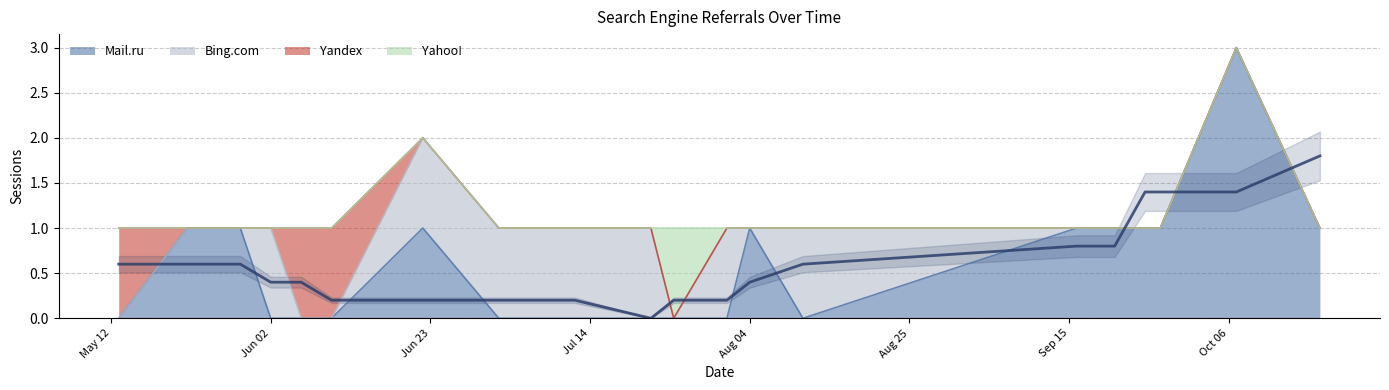

How many distinct data groups are displayed?

4